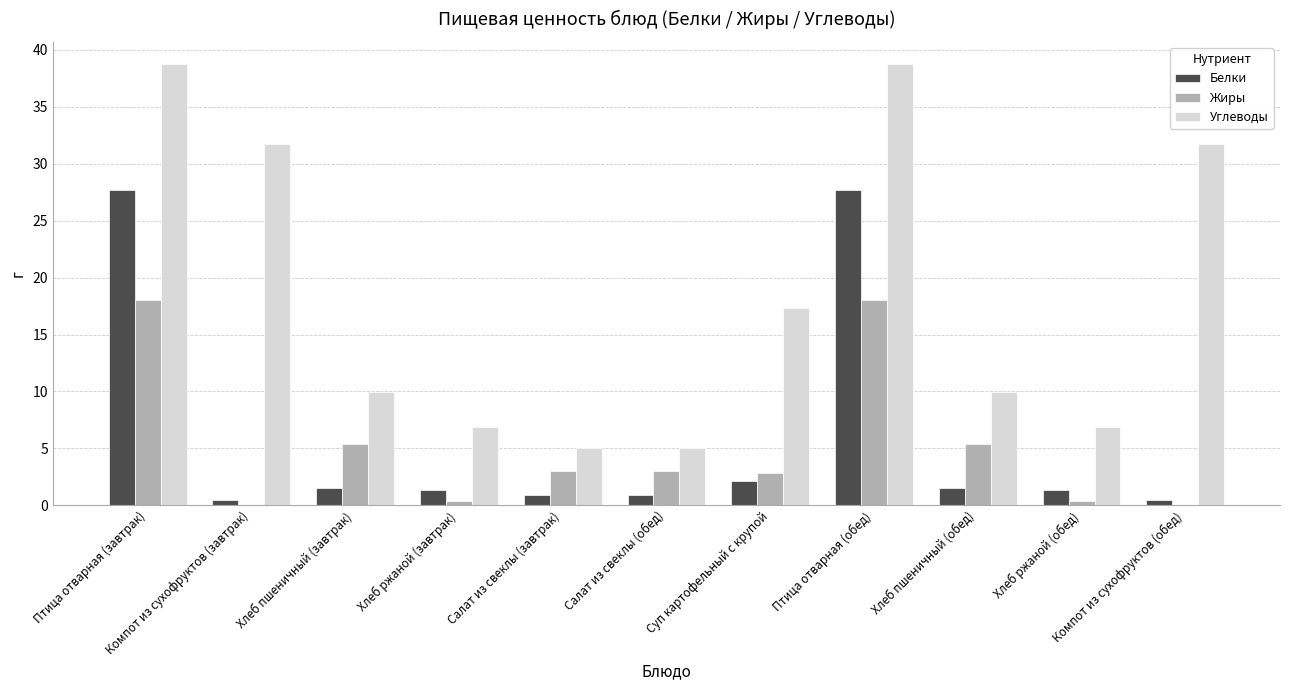

Are the bars horizontal?

No